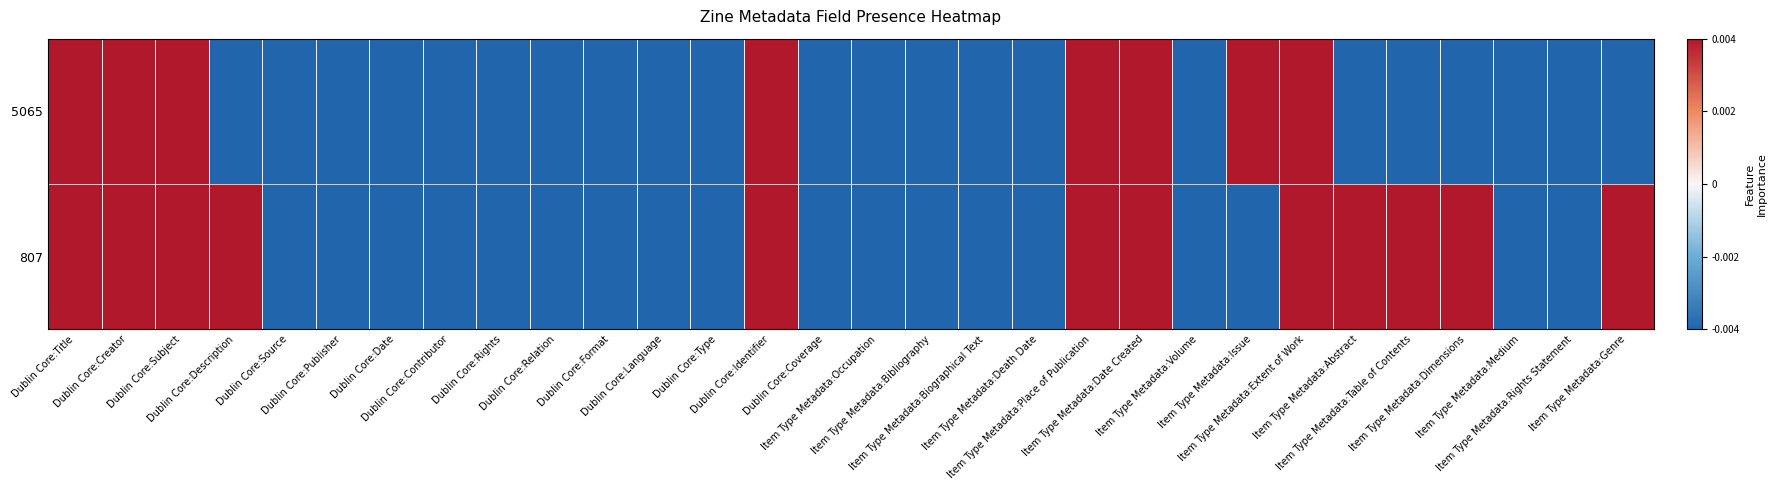

Reading right to left, what are all the values shown in this chart?

807: Item Type Metadata:Genre=0.0	Item Type Metadata:Rights Statement=-0.0	Item Type Metadata:Medium=-0.0	Item Type Metadata:Dimensions=0.0	Item Type Metadata:Table of Contents=0.0	Item Type Metadata:Abstract=0.0	Item Type Metadata:Extent of Work=0.0	Item Type Metadata:Issue=-0.0	Item Type Metadata:Volume=-0.0	Item Type Metadata:Date Created=0.0	Item Type Metadata:Place of Publication=0.0	Item Type Metadata:Death Date=-0.0	Item Type Metadata:Biographical Text=-0.0	Item Type Metadata:Bibliography=-0.0	Item Type Metadata:Occupation=-0.0	Dublin Core:Coverage=-0.0	Dublin Core:Identifier=0.0	Dublin Core:Type=-0.0	Dublin Core:Language=-0.0	Dublin Core:Format=-0.0	Dublin Core:Relation=-0.0	Dublin Core:Rights=-0.0	Dublin Core:Contributor=-0.0	Dublin Core:Date=-0.0	Dublin Core:Publisher=-0.0	Dublin Core:Source=-0.0	Dublin Core:Description=0.0	Dublin Core:Subject=0.0	Dublin Core:Creator=0.0	Dublin Core:Title=0.0
5065: Item Type Metadata:Genre=-0.0	Item Type Metadata:Rights Statement=-0.0	Item Type Metadata:Medium=-0.0	Item Type Metadata:Dimensions=-0.0	Item Type Metadata:Table of Contents=-0.0	Item Type Metadata:Abstract=-0.0	Item Type Metadata:Extent of Work=0.0	Item Type Metadata:Issue=0.0	Item Type Metadata:Volume=-0.0	Item Type Metadata:Date Created=0.0	Item Type Metadata:Place of Publication=0.0	Item Type Metadata:Death Date=-0.0	Item Type Metadata:Biographical Text=-0.0	Item Type Metadata:Bibliography=-0.0	Item Type Metadata:Occupation=-0.0	Dublin Core:Coverage=-0.0	Dublin Core:Identifier=0.0	Dublin Core:Type=-0.0	Dublin Core:Language=-0.0	Dublin Core:Format=-0.0	Dublin Core:Relation=-0.0	Dublin Core:Rights=-0.0	Dublin Core:Contributor=-0.0	Dublin Core:Date=-0.0	Dublin Core:Publisher=-0.0	Dublin Core:Source=-0.0	Dublin Core:Description=-0.0	Dublin Core:Subject=0.0	Dublin Core:Creator=0.0	Dublin Core:Title=0.0